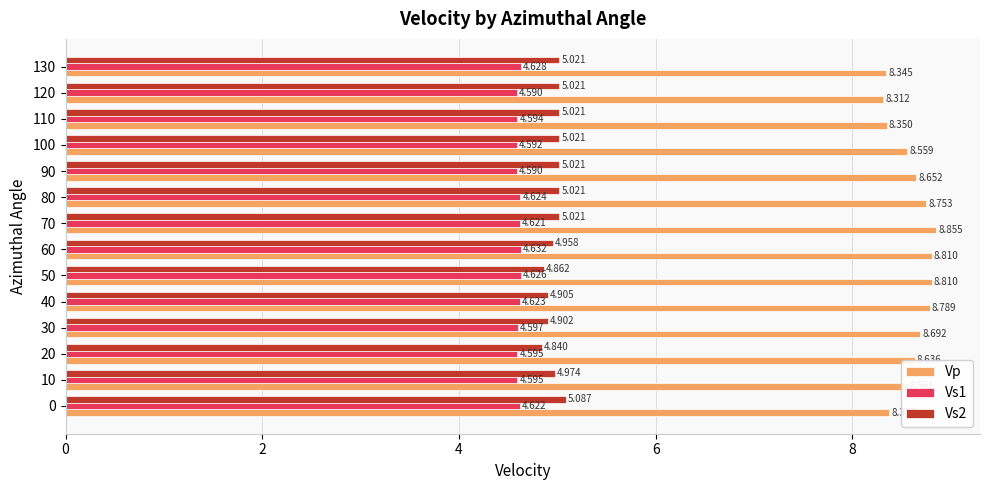

What is the difference between the maximum and minimum values in the Vs2 series?

0.2